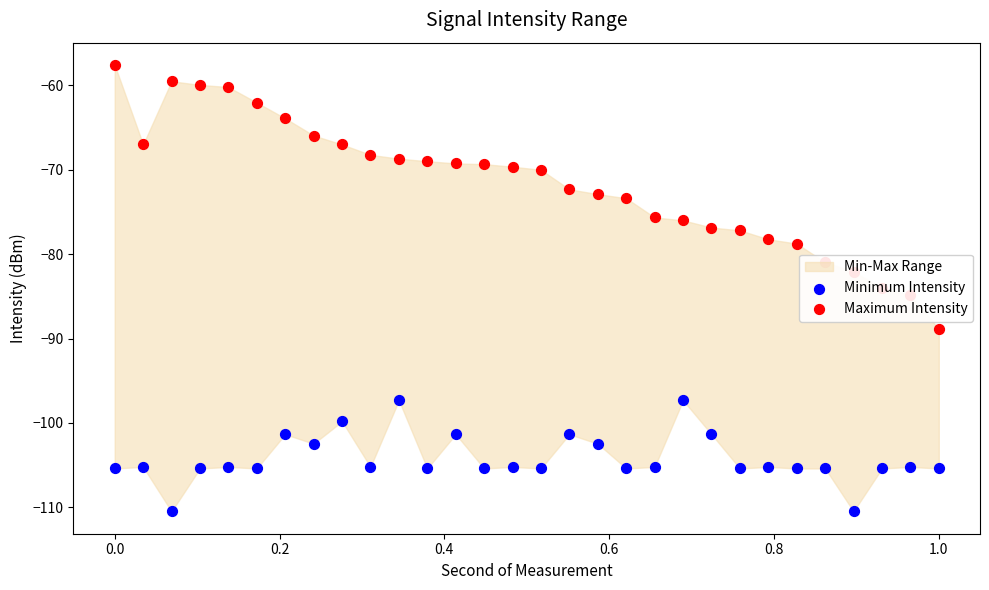

Which series has the largest total across all categories?

Maximum Intensity